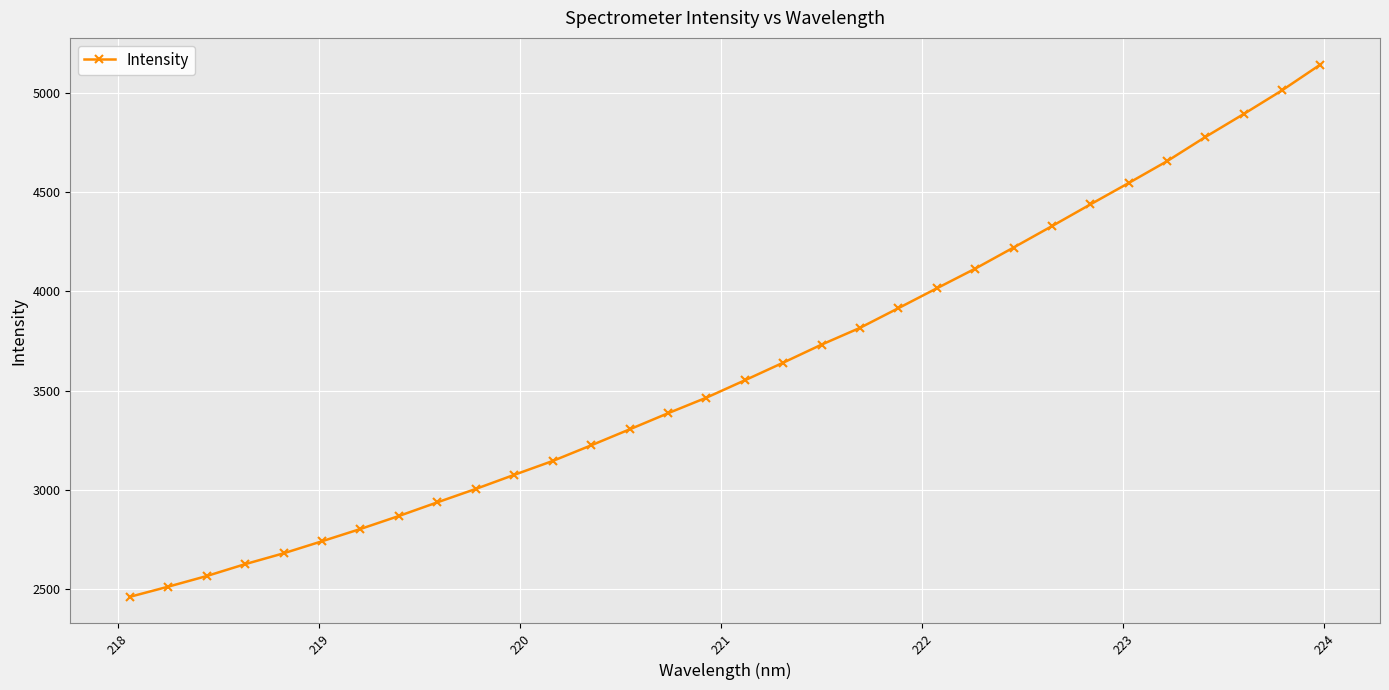

What is the greatest value displayed?

5143.1